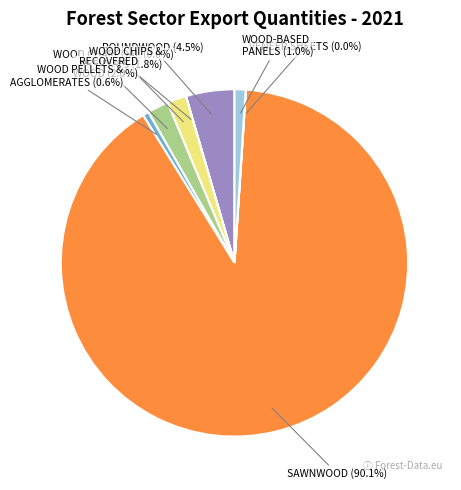

To the nearest percent, what is the difference between the largest and smallest slice percentages?

90%